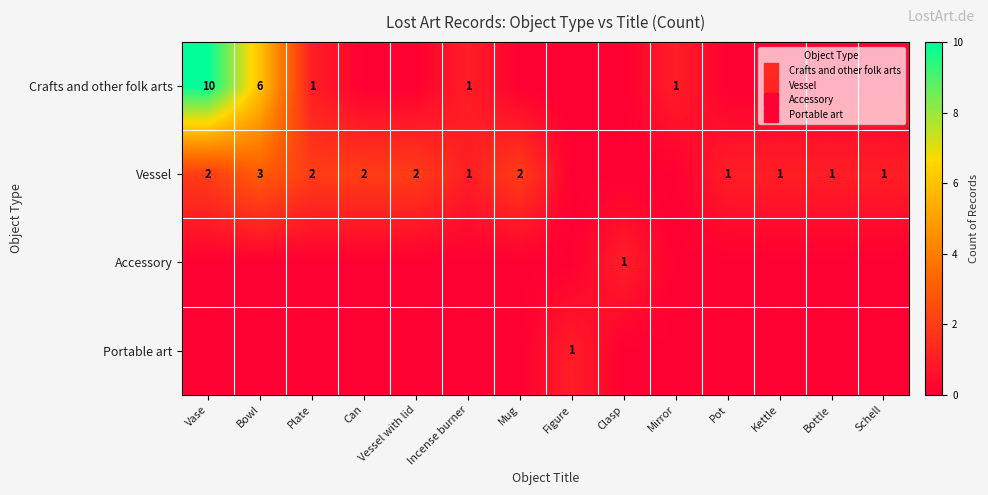

How many distinct data groups are displayed?

4